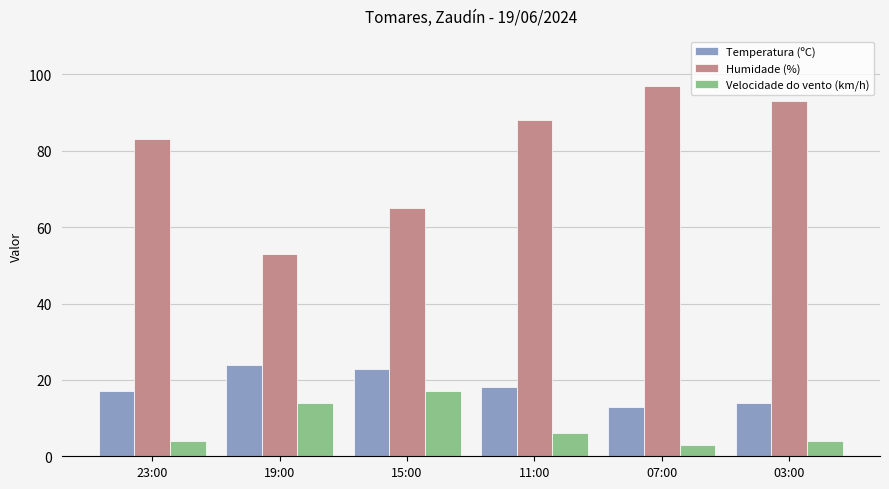

What is the minimum value shown in the chart?

3.0